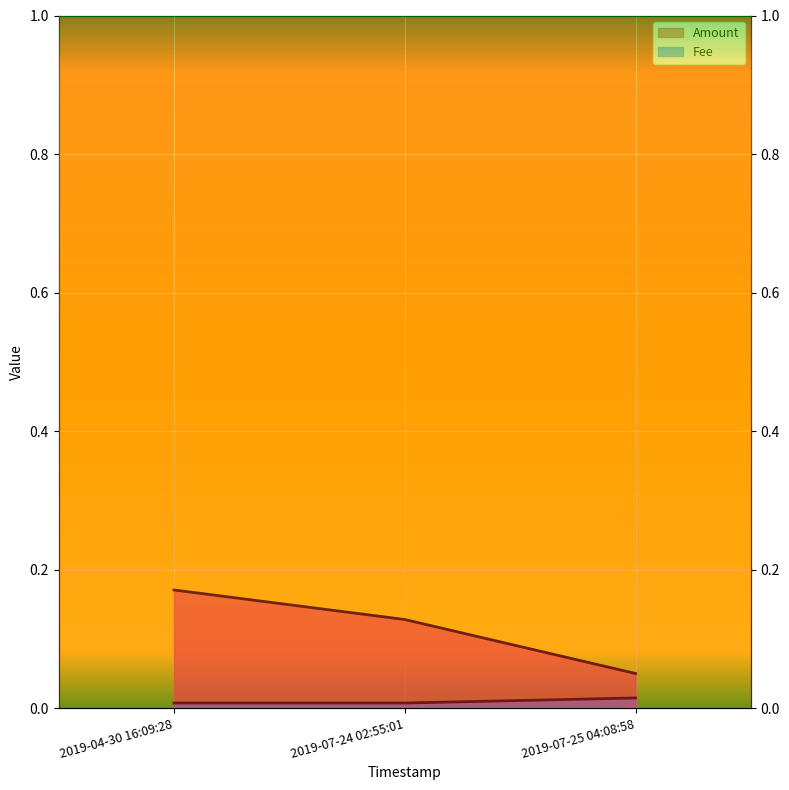

What is the label of the 3rd point from the left?

2019-07-25 04:08:58